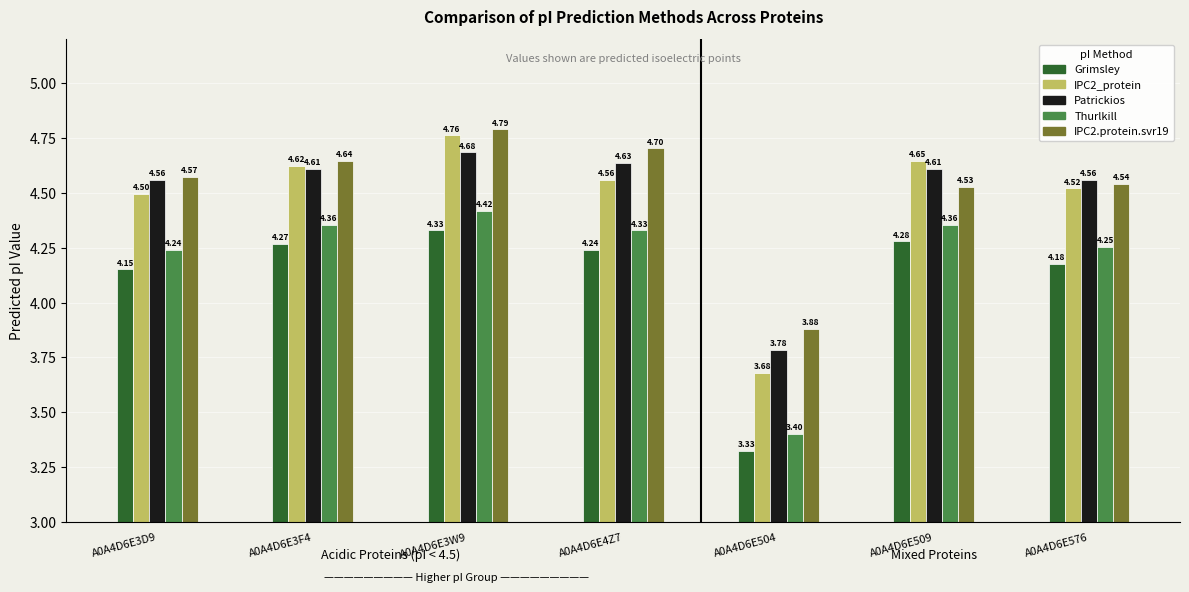

What is the difference between the highest and lowest values at A0A4D6E509?

0.4